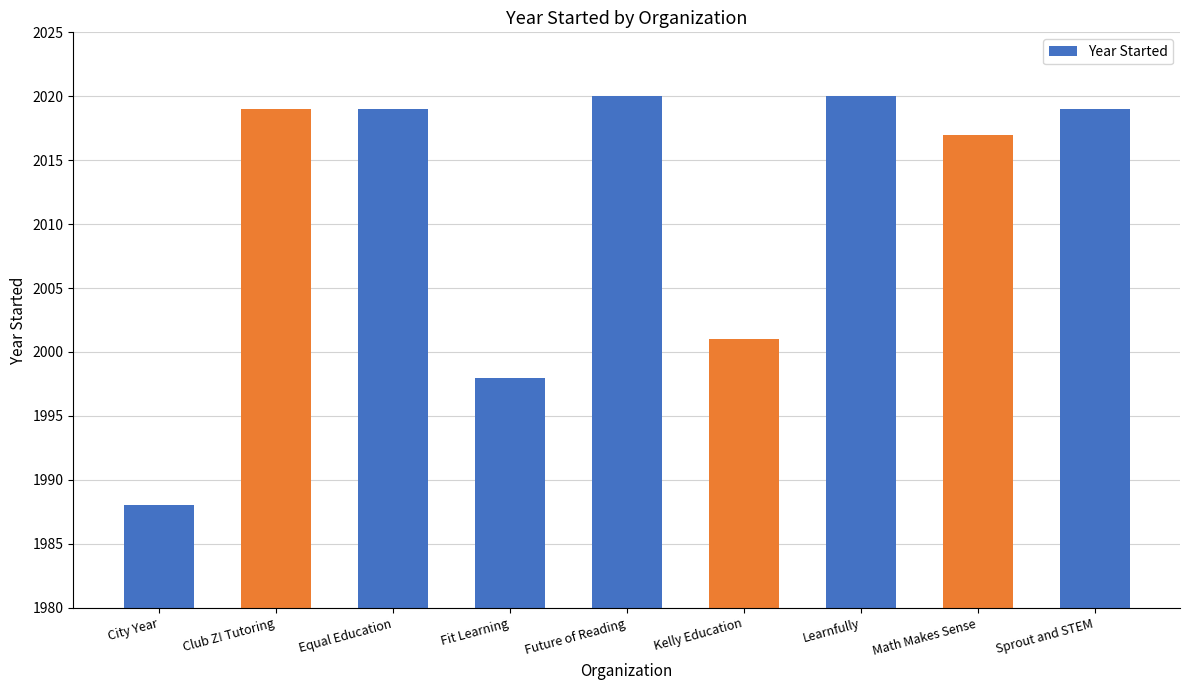

What is the label of the 4th bar from the right?

Kelly Education